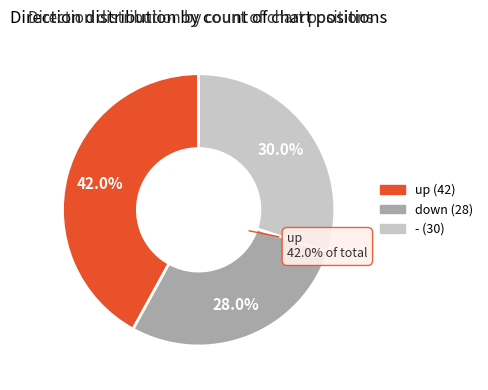

Rank the categories by value from highest to lowest.

up, -, down